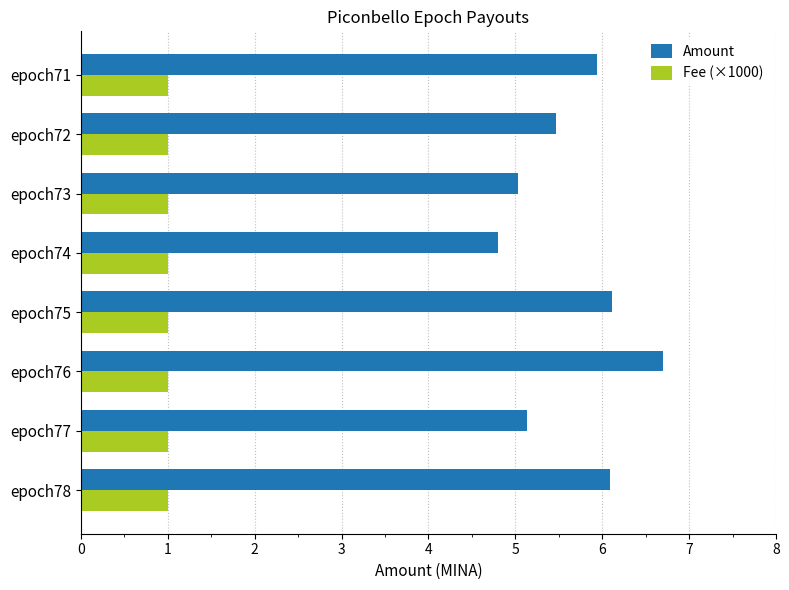

What is the highest value of the Amount series?

6.7